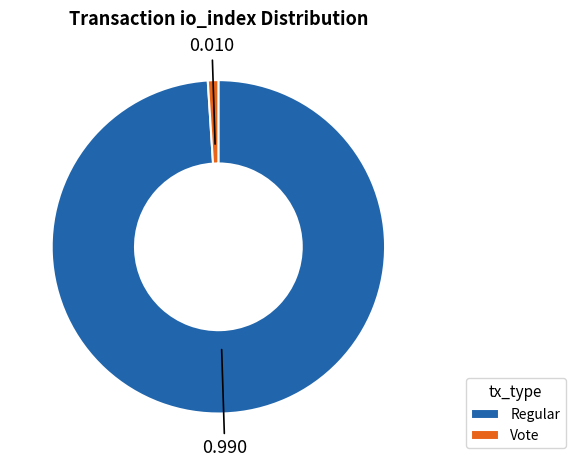

Count the number of slices in the pie.

2